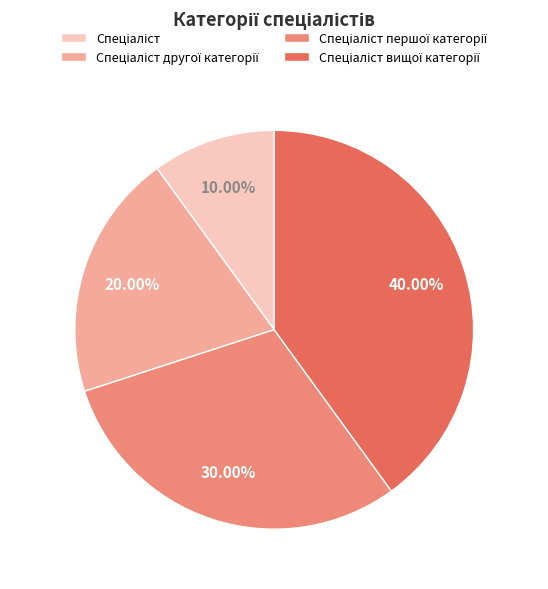

Is there a majority slice in this chart?

No